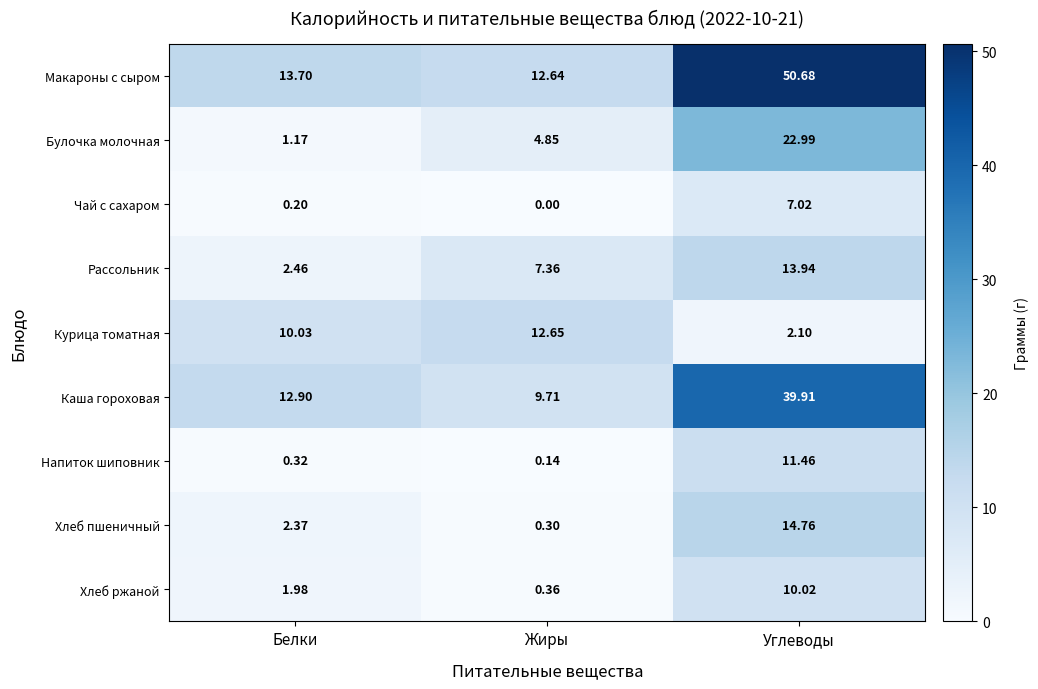

Rank the series at Белки from lowest to highest value.

Чай с сахаром, Напиток шиповник, Булочка молочная, Хлеб ржаной, Хлеб пшеничный, Рассольник, Курица томатная, Каша гороховая, Макароны с сыром